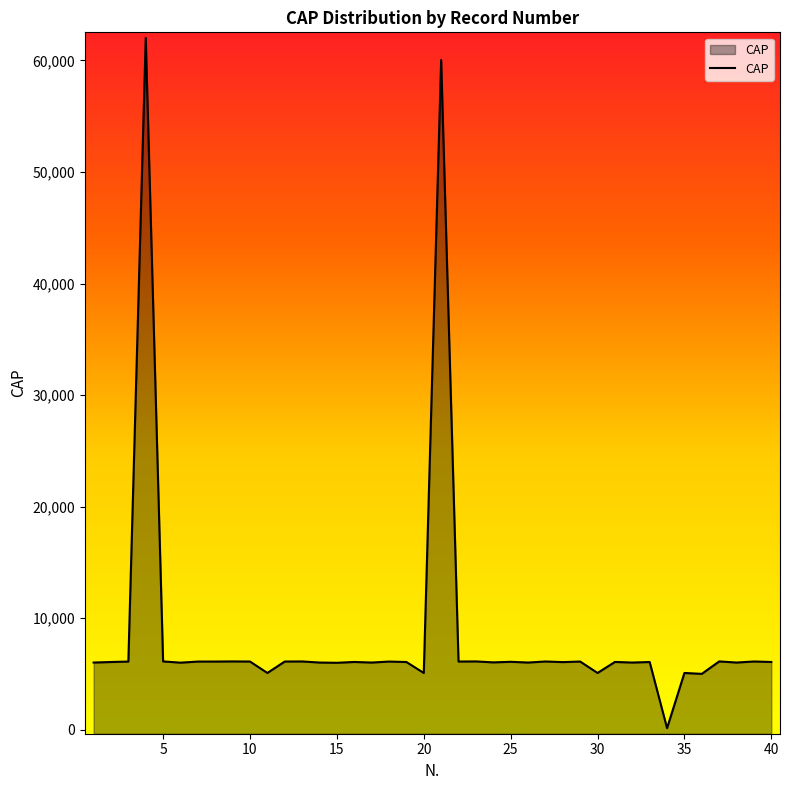

What is the greatest value displayed?

62010